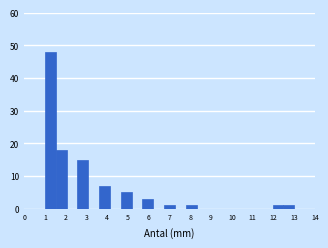

How tall is the bar that spans 12.5 to 13.0 on the x-axis? Neither the bar edges nor the heights are printed on the chart, so give them approximately, as read against the axes.

1